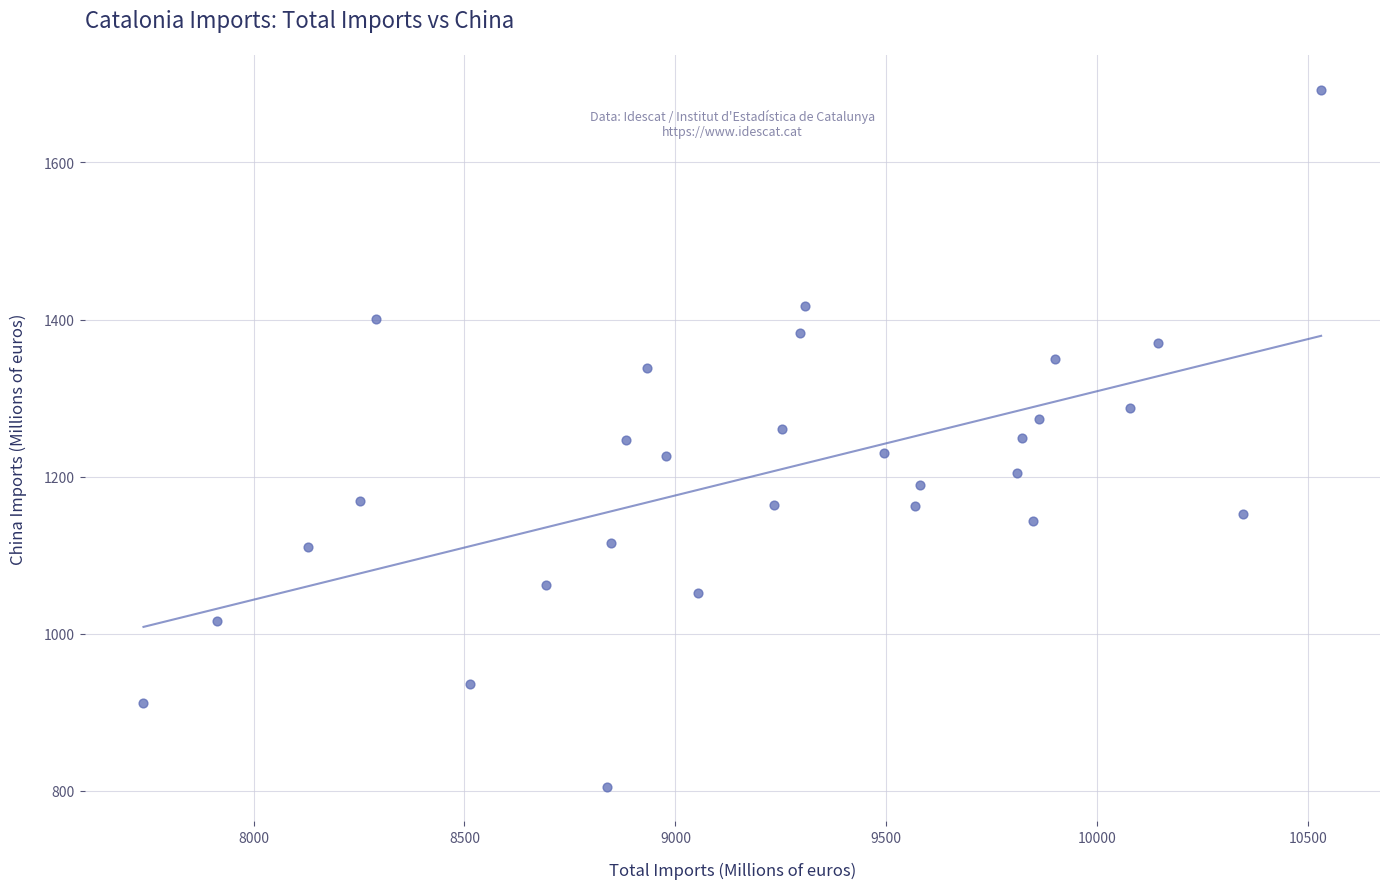

What is the range of X values (max minus min)?

2791.5